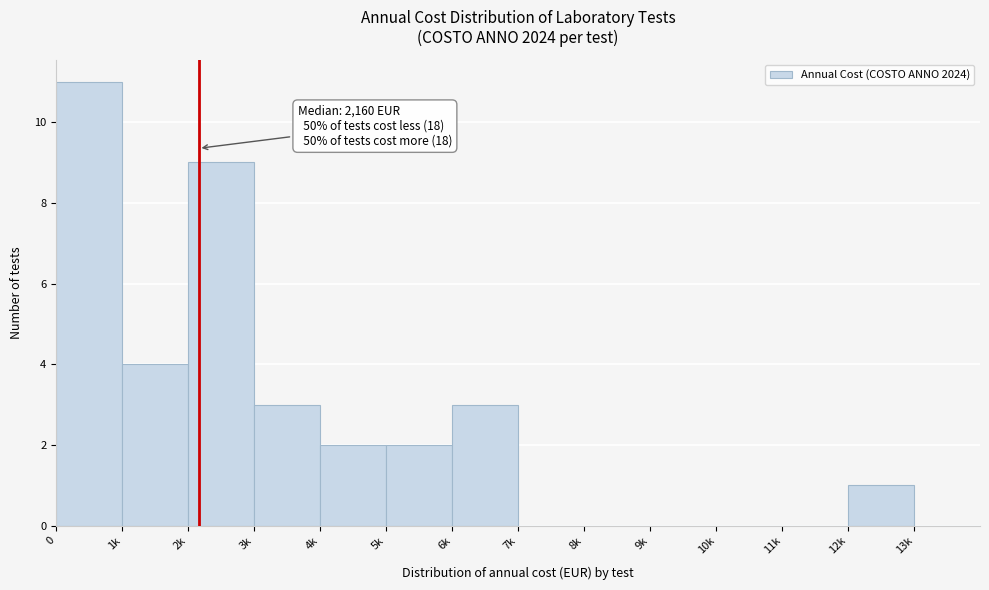

Reading left to right, extract all data points from this chart.

0=11	1k=4	2k=9	3k=3	4k=2	5k=2	6k=3	7k=0	8k=0	9k=0	10k=0	11k=0	12k=1	13k=0